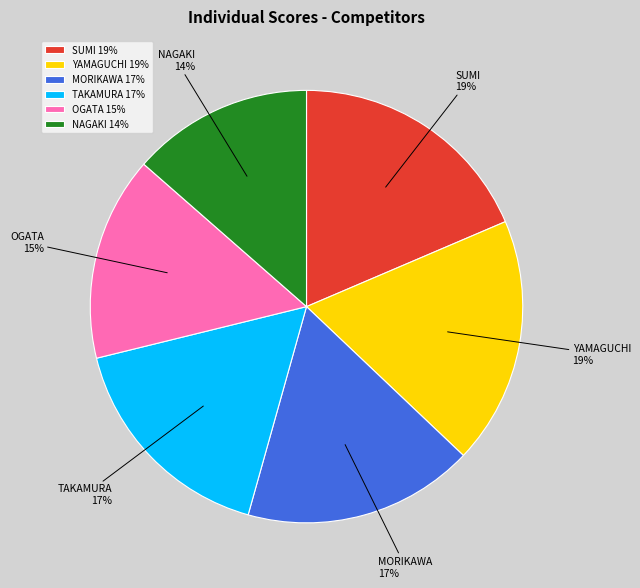

To the nearest percent, what portion does MORIKAWA represent?

17%